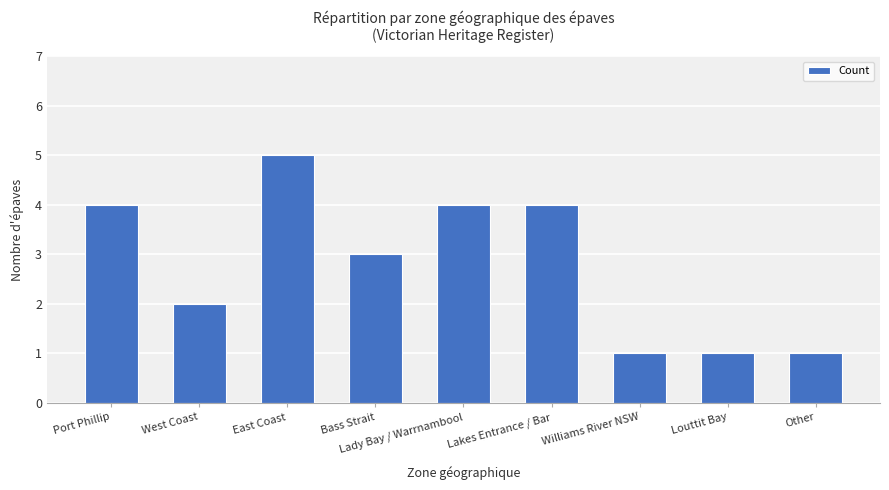

Reading left to right, transcribe all the data shown in this chart.

Port Phillip=4	West Coast=2	East Coast=5	Bass Strait=3	Lady Bay / Warrnambool=4	Lakes Entrance / Bar=4	Williams River NSW=1	Louttit Bay=1	Other=1